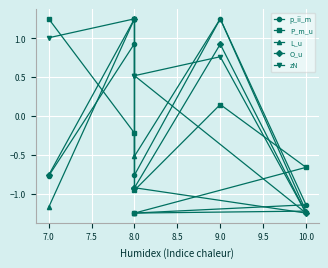

The value of p_ii_m at 10.0 is -0.5. True or false?

False